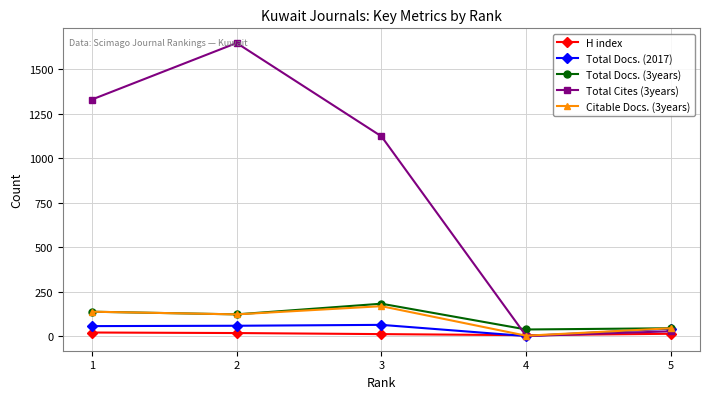

How many interior local peaks does the Total Docs. (3years) series have?

1